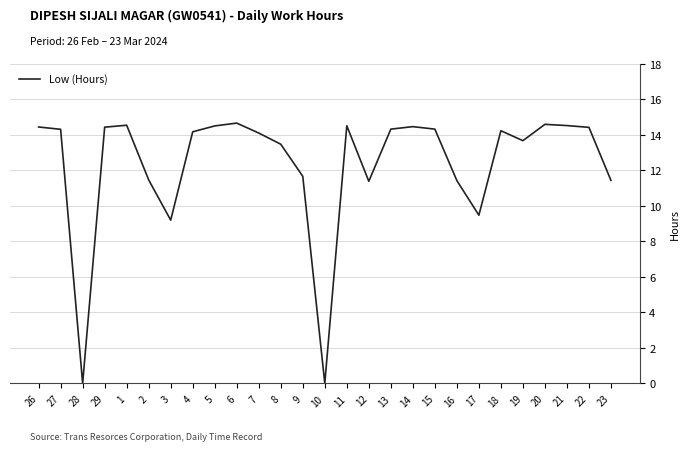

What is the sum of the values at 5 and 13?

28.8